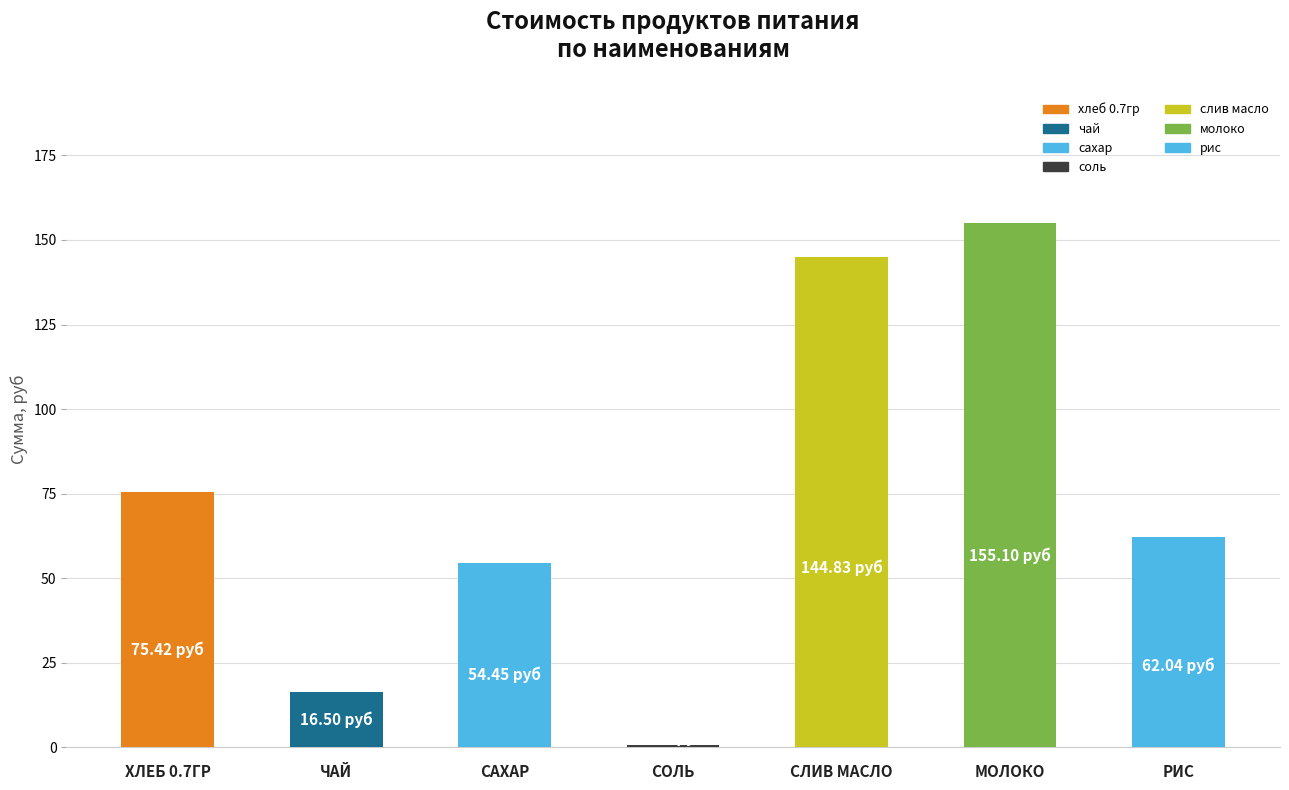

Reading left to right, extract all data points from this chart.

75.4	16.5	54.5	0.8	144.8	155.1	62.0